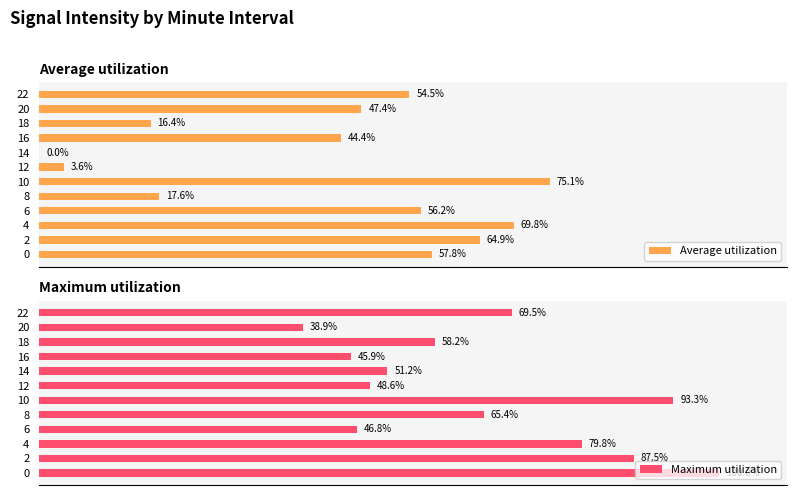

What is the difference between the second highest and second lowest values in the Maximum utilization series?

47.4